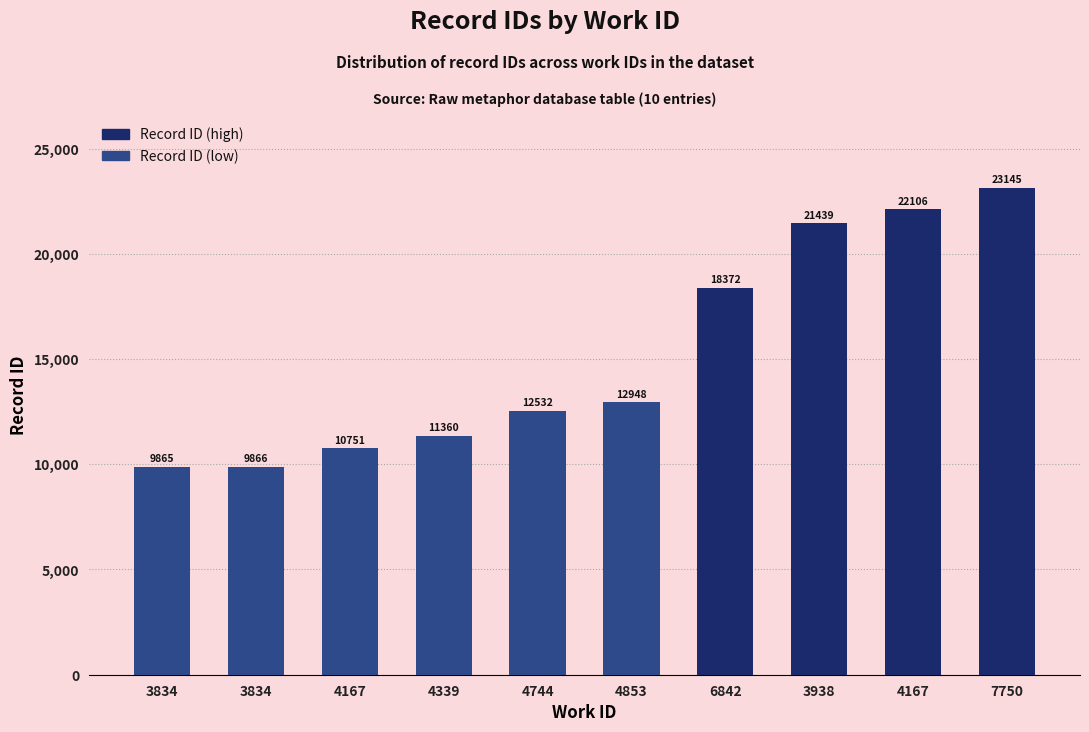

Reading right to left, transcribe all the data shown in this chart.

7750=23145	4167=22106	3938=21439	6842=18372	4853=12948	4744=12532	4339=11360	4167=10751	3834=9866	3834=9865